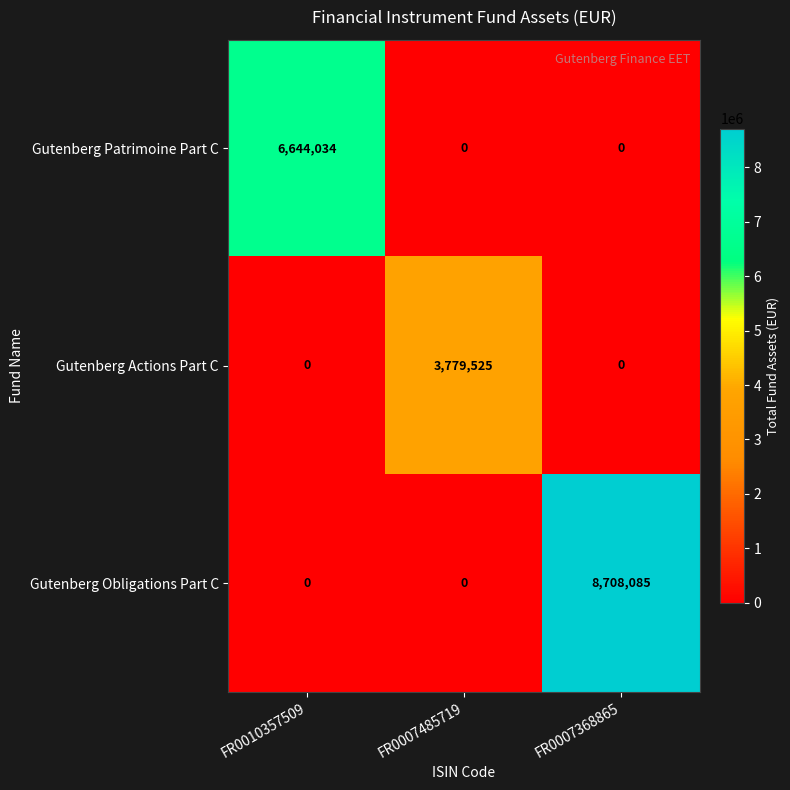

Reading left to right, what are all the values shown in this chart?

Gutenberg Patrimoine Part C: 6644034	0	0
Gutenberg Actions Part C: 0	3779525	0
Gutenberg Obligations Part C: 0	0	8708085